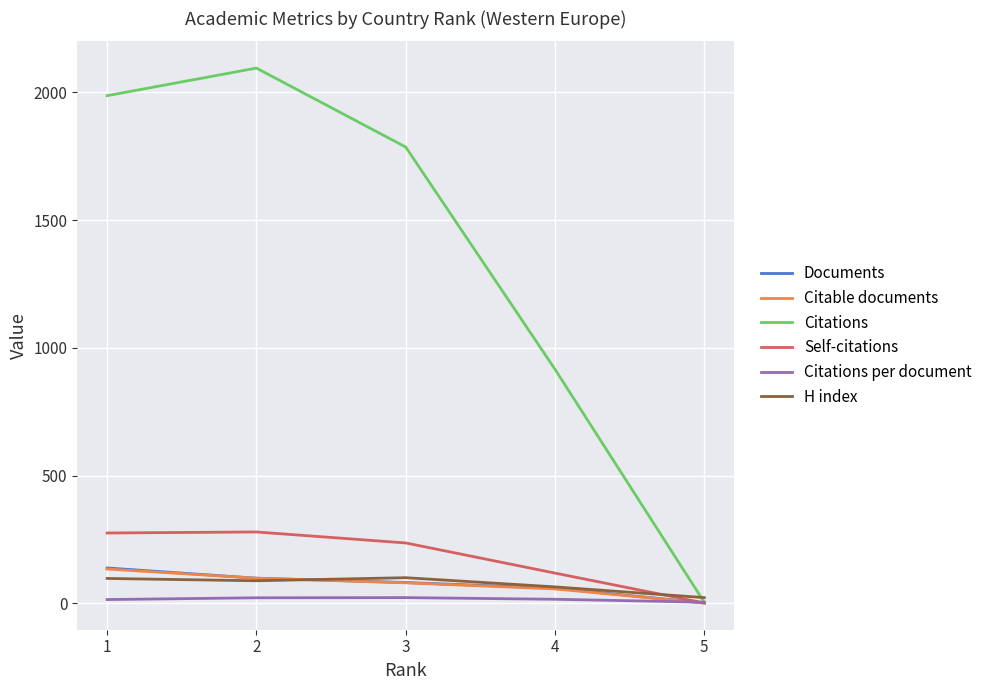

Between 1 and 5, which series saw the biggest shift?

Citations